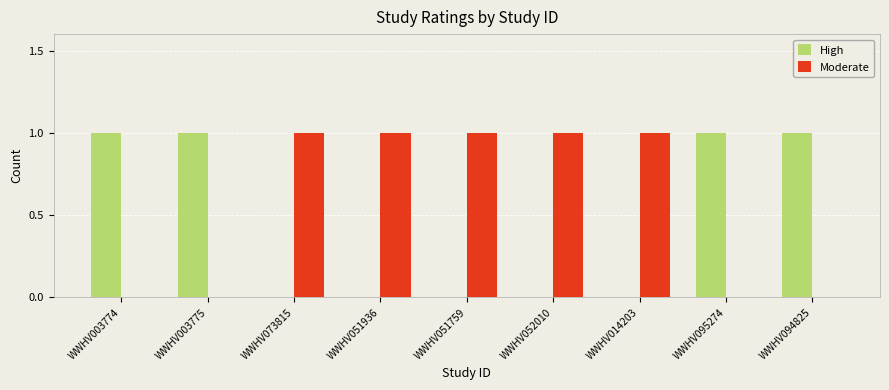

What are all the series names shown in the legend?

High, Moderate